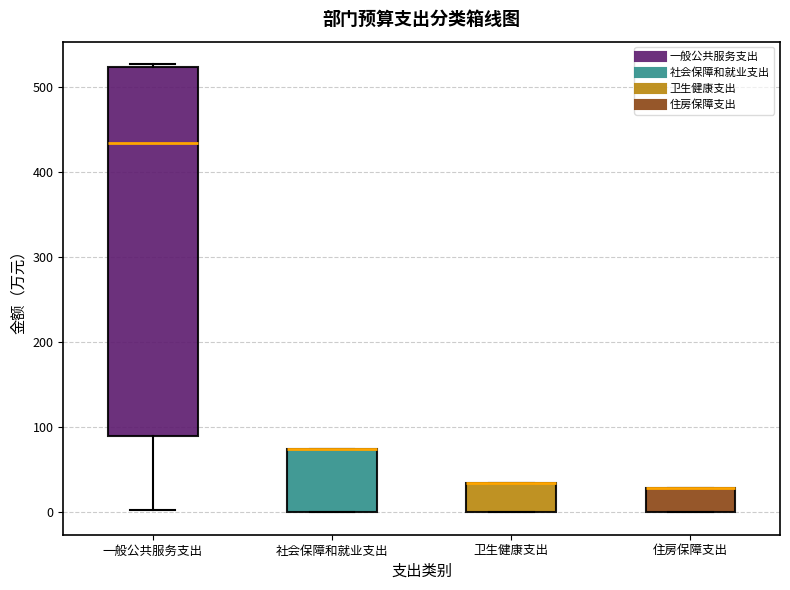

Reading left to right, read every box against the y-axis: the position of its median line, the range the box covers, and the ends of its whiskers. The values are not printed on the chart, so give them approximately, as read against the axis.

一般公共服务支出: median 430, box 90 to 520, whiskers 0 to 530
社会保障和就业支出: median 70 (drawn on the box's upper edge), box 0 to 70, whiskers 0 to 70
卫生健康支出: median 30 (drawn on the box's upper edge), box 0 to 30, whiskers 0 to 30
住房保障支出: median 30 (drawn on the box's upper edge), box 0 to 30, whiskers 0 to 30